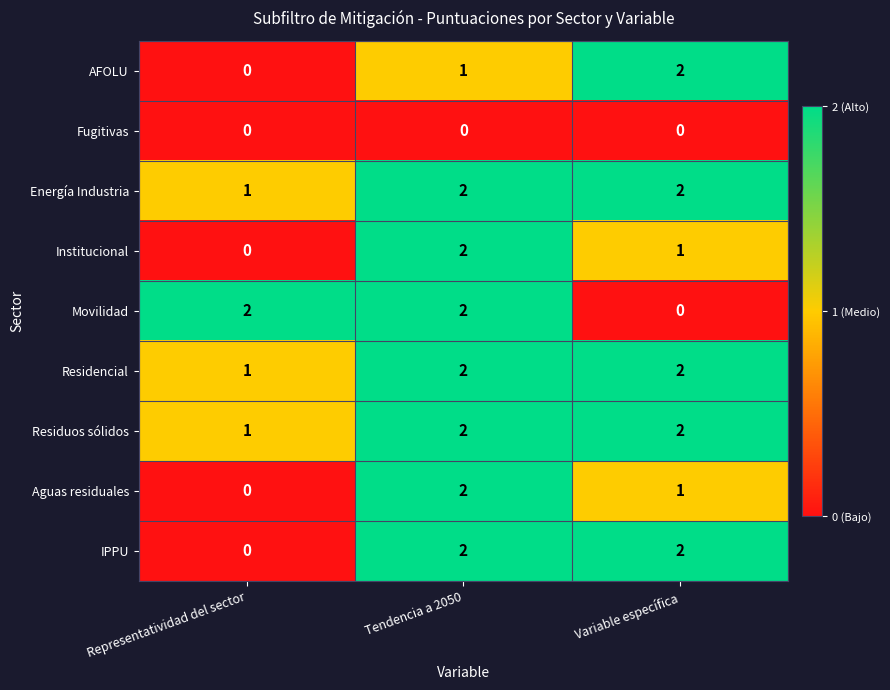

Reading right to left, transcribe all the data shown in this chart.

AFOLU: 2	1	0
Fugitivas: 0	0	0
Energía Industria: 2	2	1
Institucional: 1	2	0
Movilidad: 0	2	2
Residencial: 2	2	1
Residuos sólidos: 2	2	1
Aguas residuales: 1	2	0
IPPU: 2	2	0